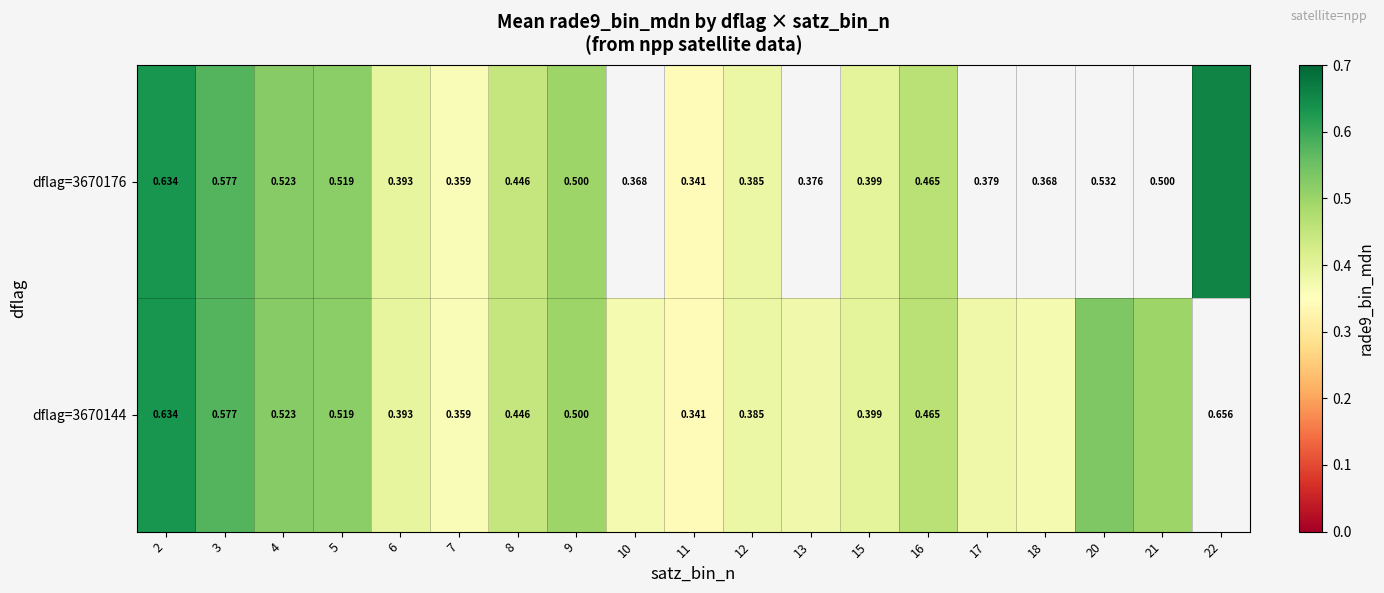

How many data points does each series have?

19